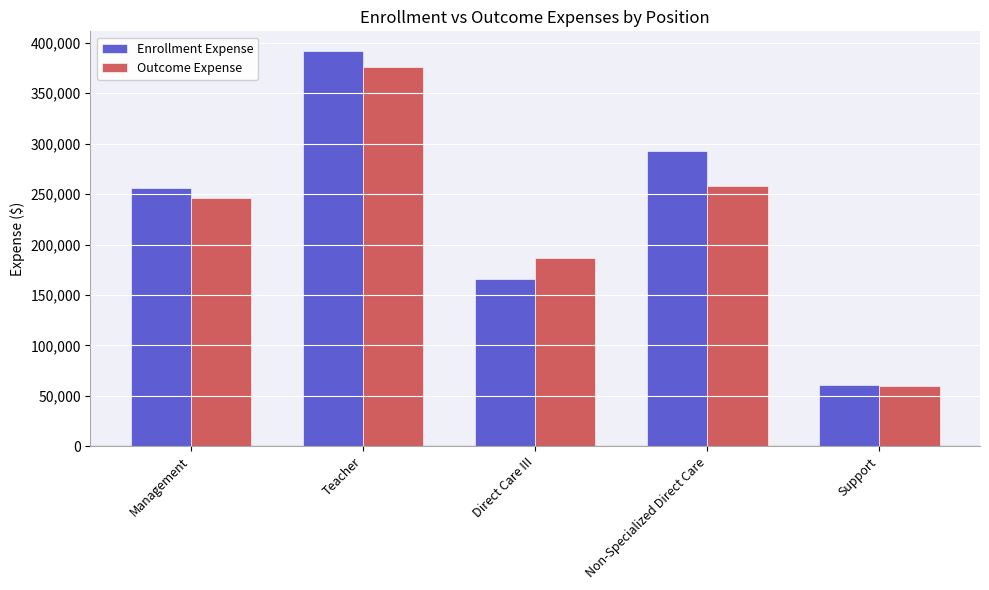

Where does the Outcome Expense series first go above 245752?

Management